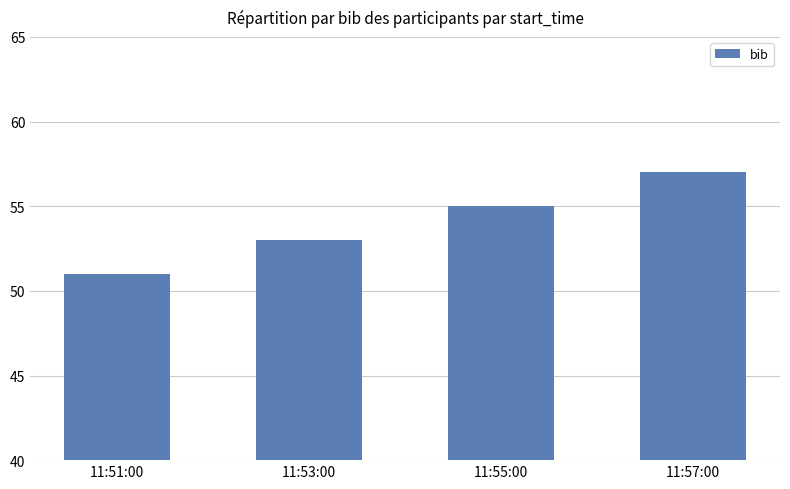

Where is the data nearest to the value 54?

11:53:00